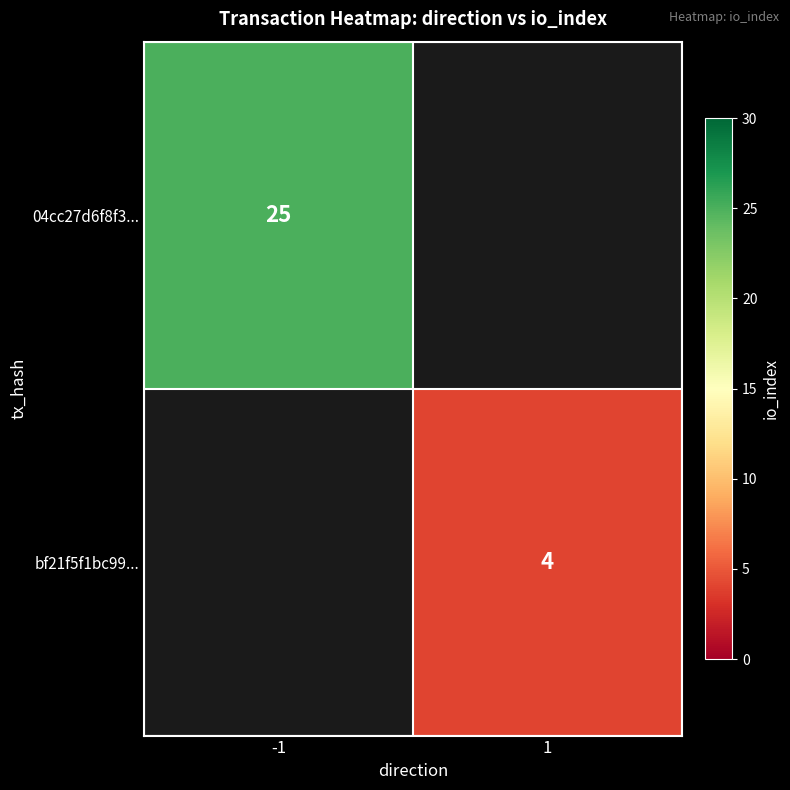

The value of 04cc27d6f8f3... at -1 is 17. True or false?

False